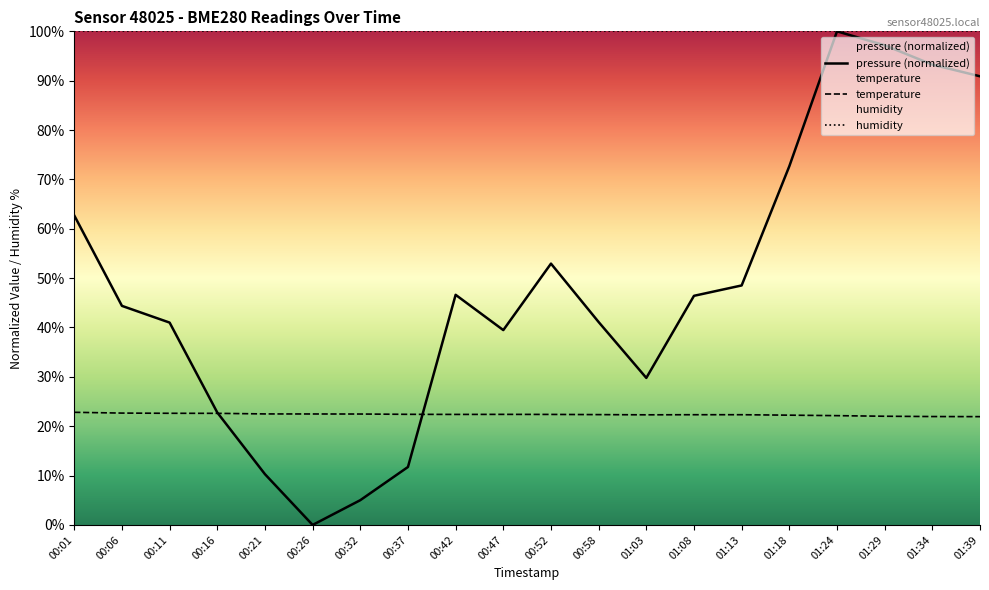

At which category does temperature reach its first local peak?

00:47